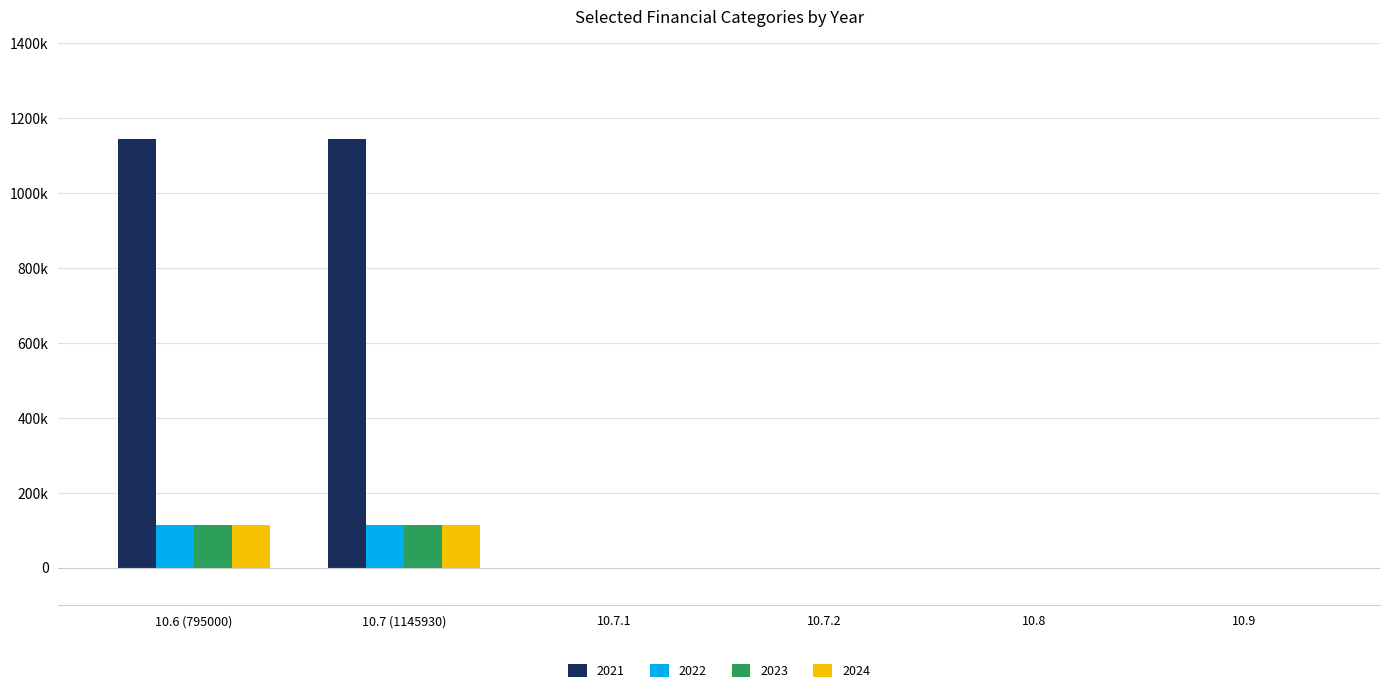

Does the chart contain stacked bars?

No